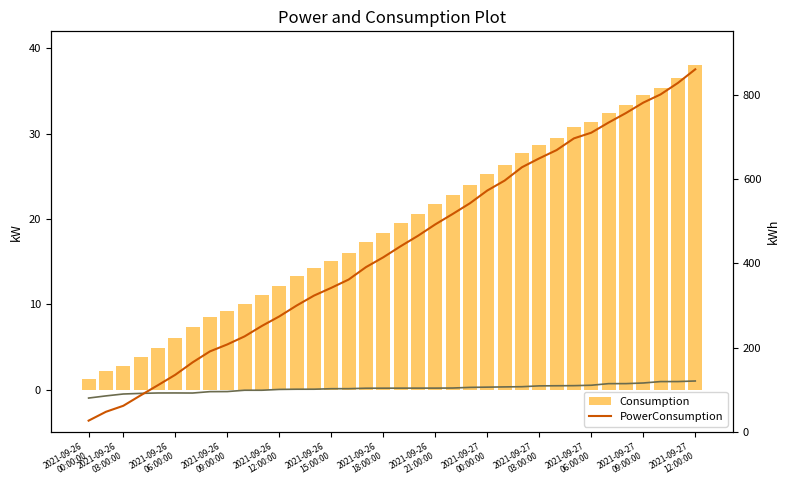

Reading right to left, extract all data points from this chart.

PowerProduction: 1.0	0.9	0.9	0.8	0.7	0.7	0.5	0.5	0.4	0.4	0.3	0.3	0.3	0.3	0.2	0.2	0.2	0.2	0.2	0.2	0.1	0.1	0.0	0.0	0.0	-0.1	-0.1	-0.2	-0.2	-0.4	-0.4	-0.4	-0.5	-0.5	-0.7	-1.0
Consumption: 38.0	36.6	35.4	34.5	33.4	32.4	31.4	30.8	29.5	28.7	27.7	26.3	25.3	24.0	22.8	21.8	20.6	19.5	18.3	17.3	16.0	15.1	14.3	13.3	12.1	11.1	10.0	9.2	8.5	7.3	6.0	4.9	3.9	2.8	2.1	1.2
PowerConsumption: 860.0	827.7	800.5	781.0	756.3	733.8	709.7	696.3	668.5	648.9	627.9	596.2	572.7	542.5	517.0	492.4	465.3	440.6	414.4	391.1	361.7	342.1	323.6	300.1	274.3	251.8	227.0	207.9	191.4	165.4	136.0	111.3	87.2	62.5	48.3	27.3